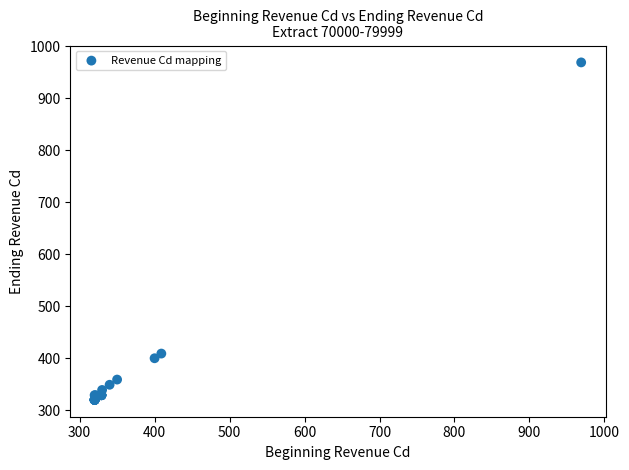

What Y value in the scatter plot is closest to 644?

409